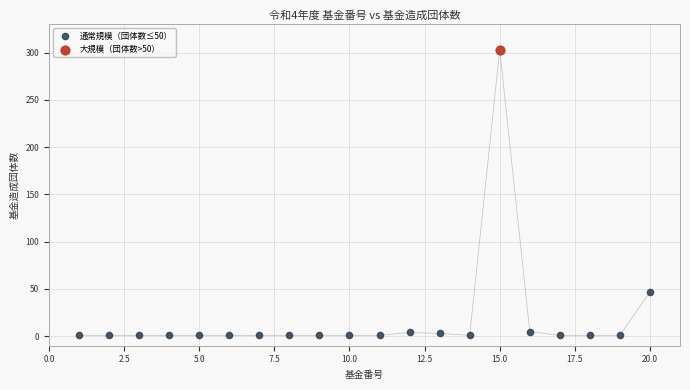

What are all the series names shown in the legend?

通常規模（団体数≤50）, 大規模（団体数>50）